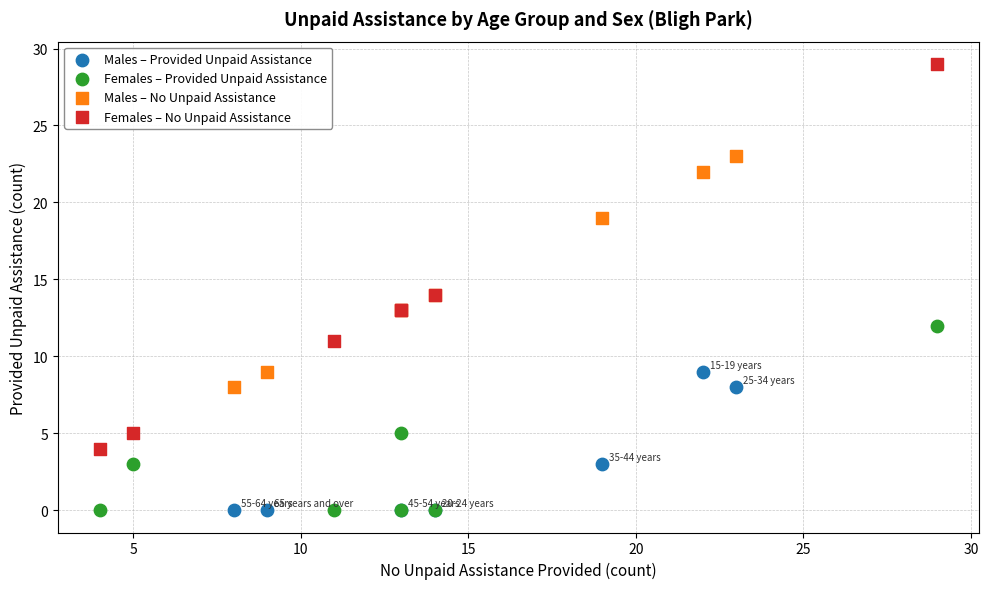

Which series reaches the maximum Y coordinate?

Females – No Unpaid Assistance